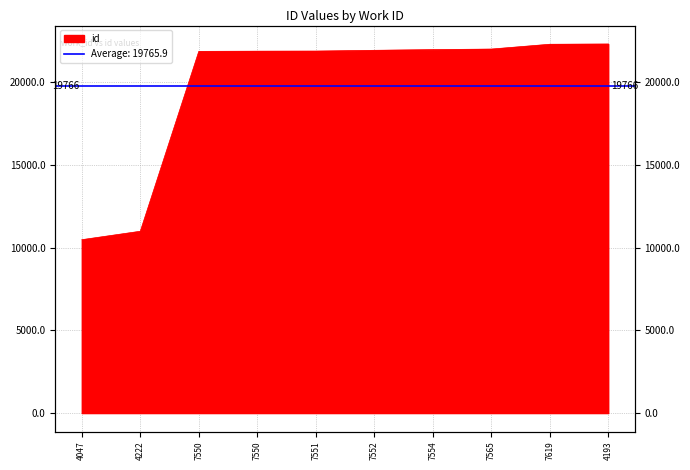

Where does the data first go above 21935?

7554